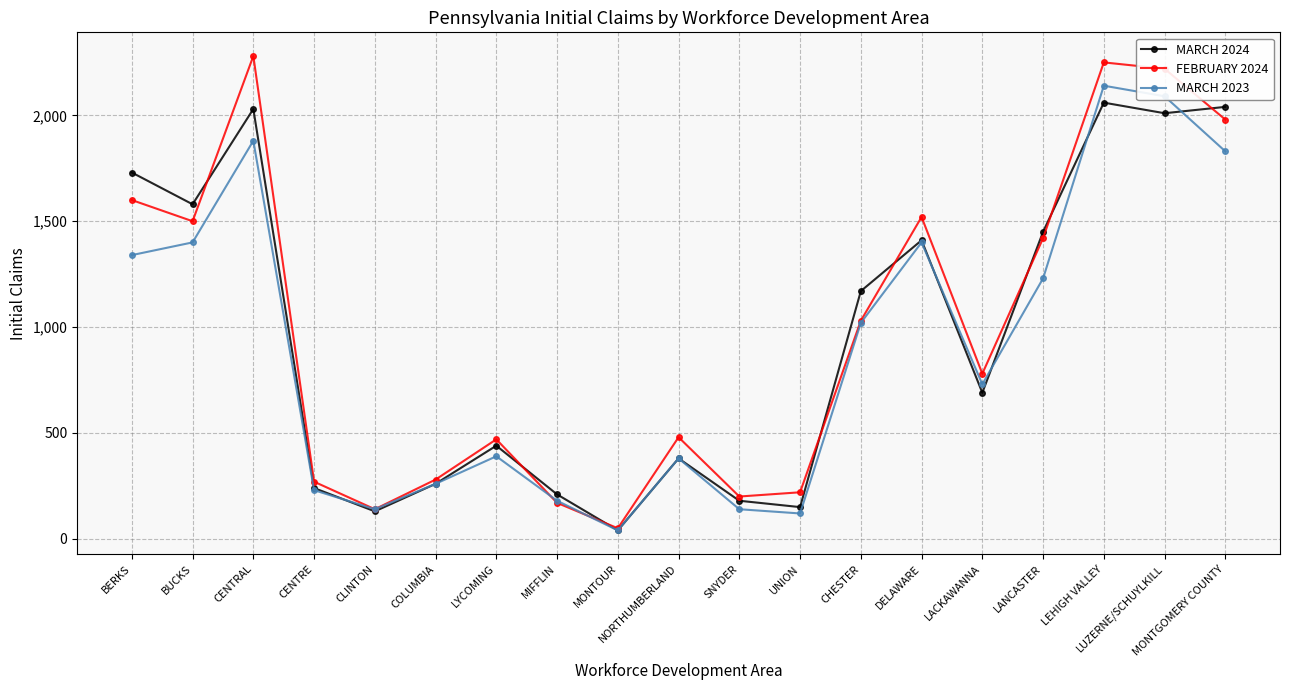

Which series has the largest range (max minus min)?

FEBRUARY 2024